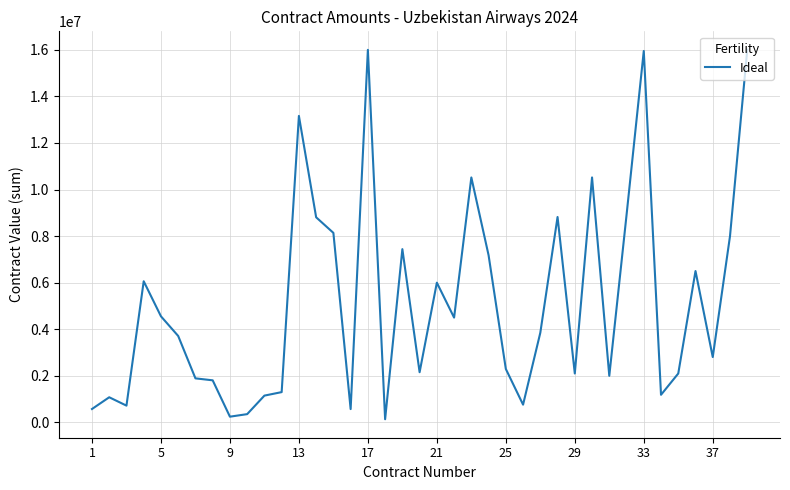

What is the difference between the maximum and minimum values?

15865000.0